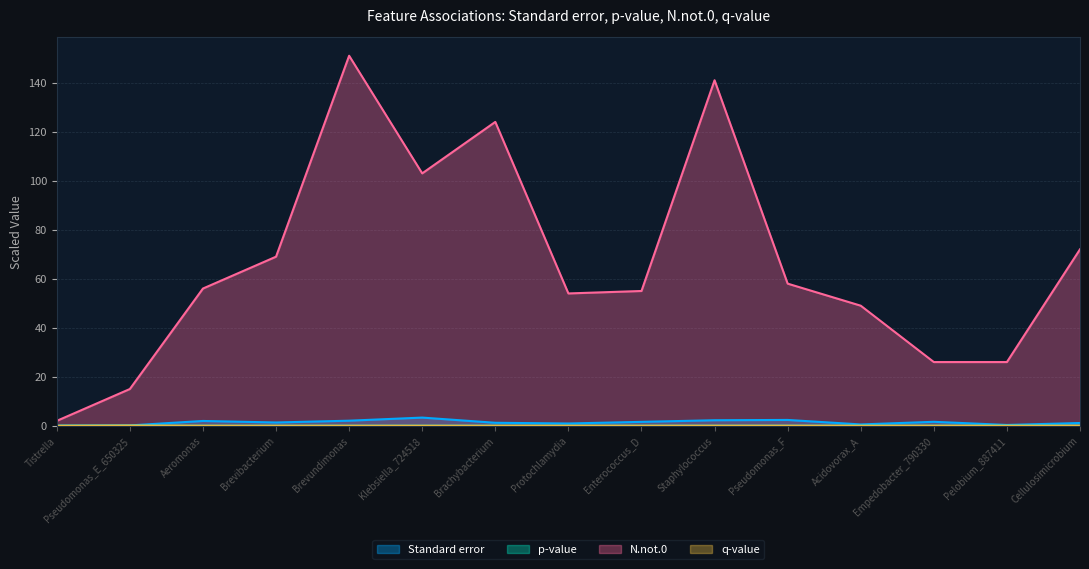

Which series has the largest range (max minus min)?

N.not.0